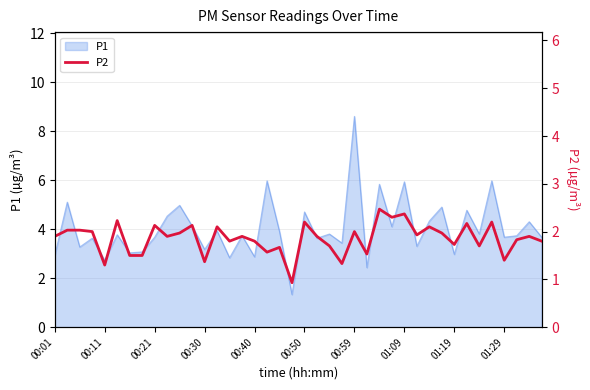

The P1 series shows 3.7 at 01:29. True or false?

True